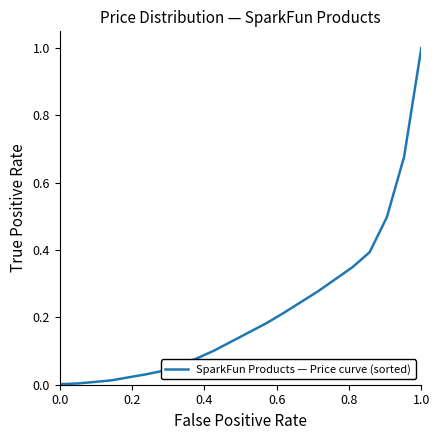

True or false: the data shows 0.1 at 11.

False